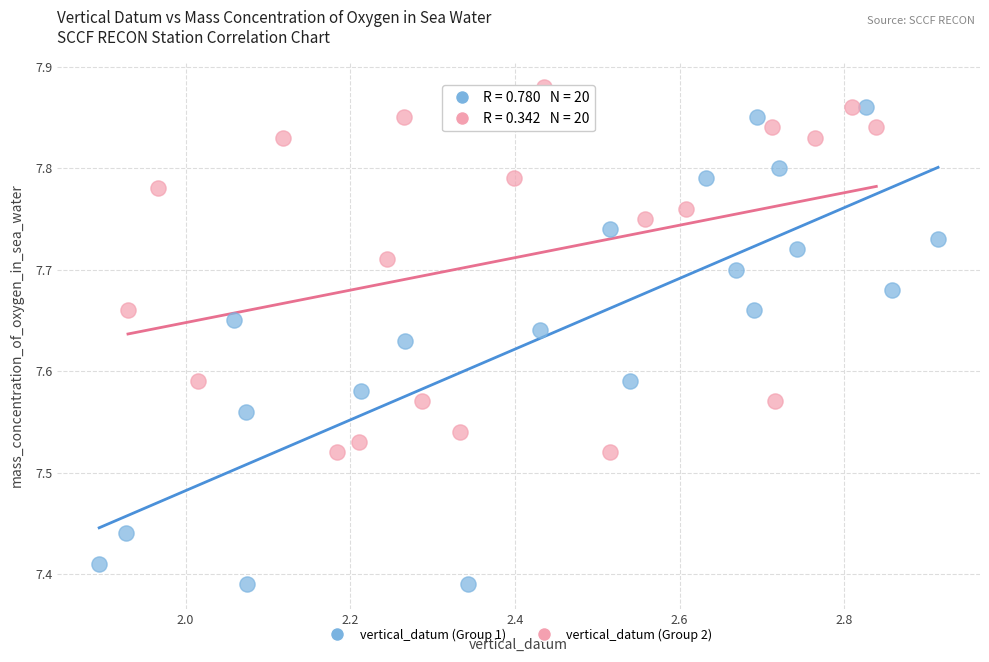

What are all the series names shown in the legend?

vertical_datum (Group 1), vertical_datum (Group 2)